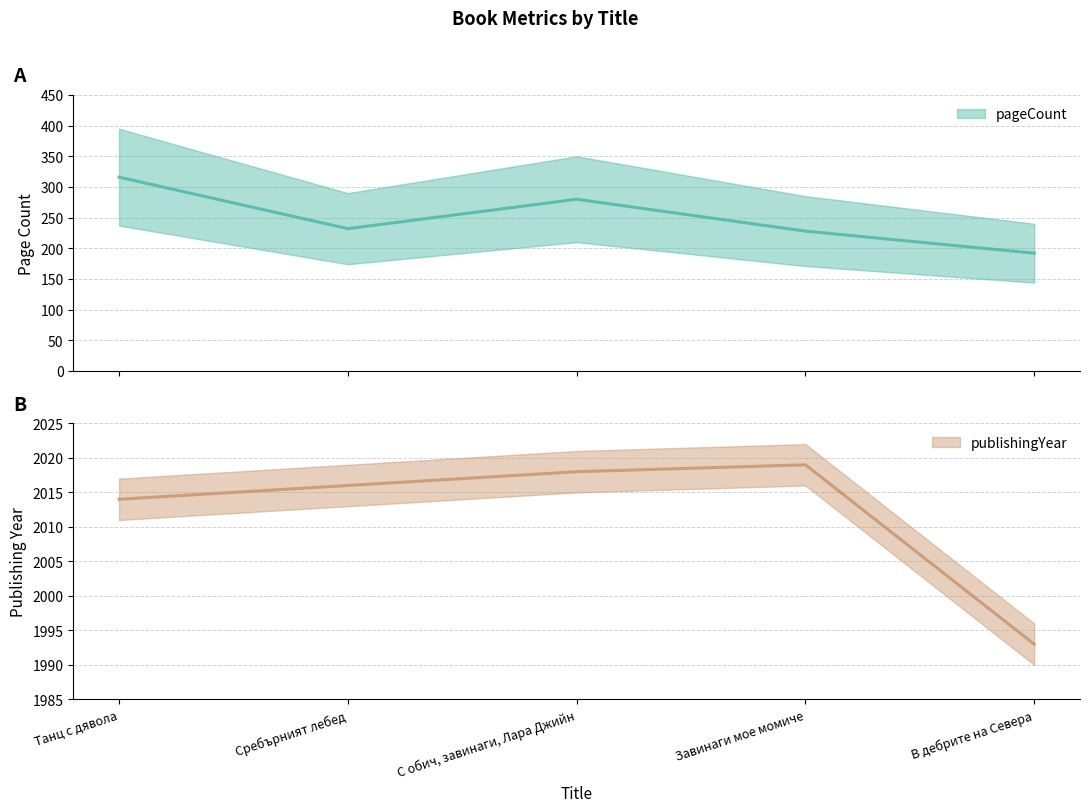

Which label corresponds to the largest value in the chart?

Завинаги мое момиче